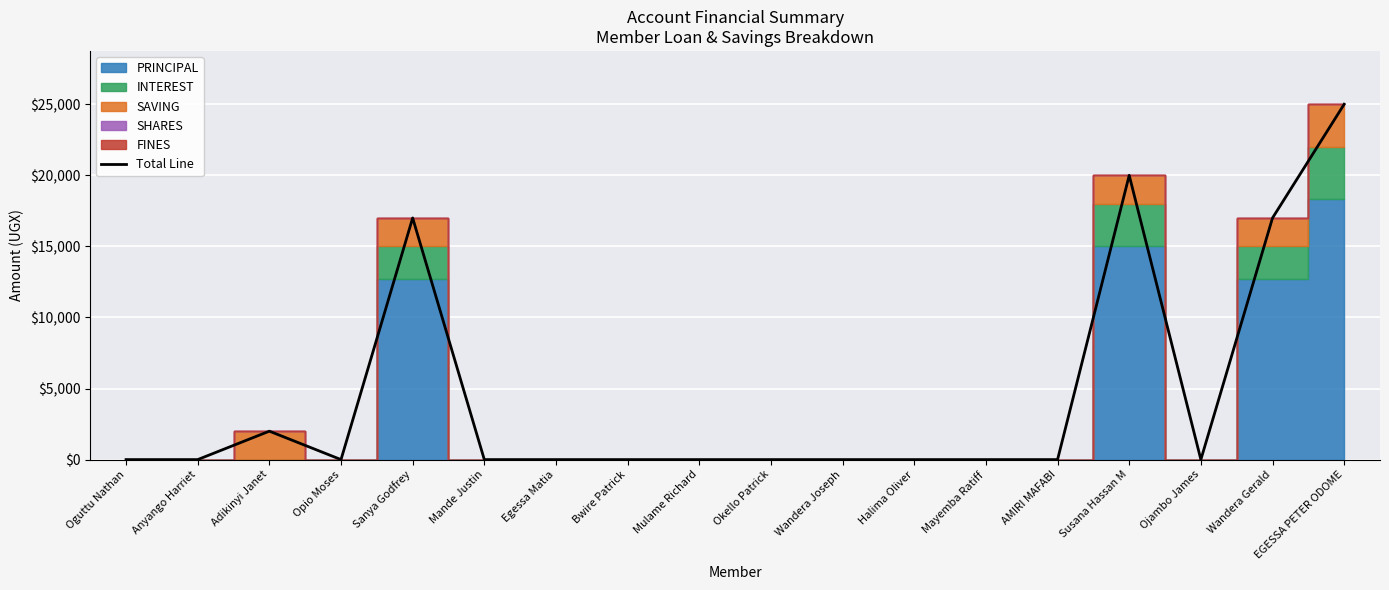

The chart shows a value of 29968 at Sanya Godfrey. True or false?

False